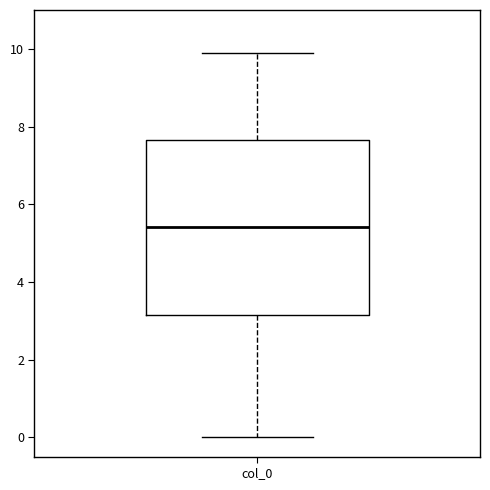

Read this box plot against the y-axis: the position of the median line, the range covered by the box, and the ends of both whiskers. The values are not printed on the chart, so give them approximately, as read against the axis.

median 5.4, box 3.2 to 7.6, whiskers 0.0 to 10.0